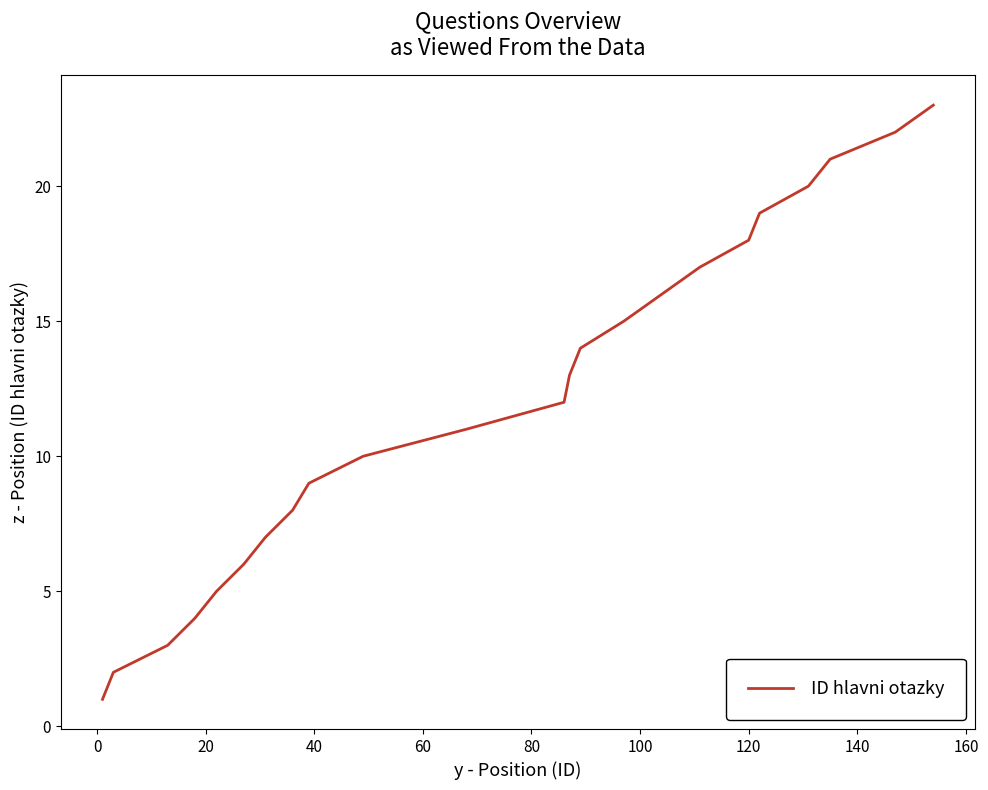

How many distinct data groups are displayed?

1